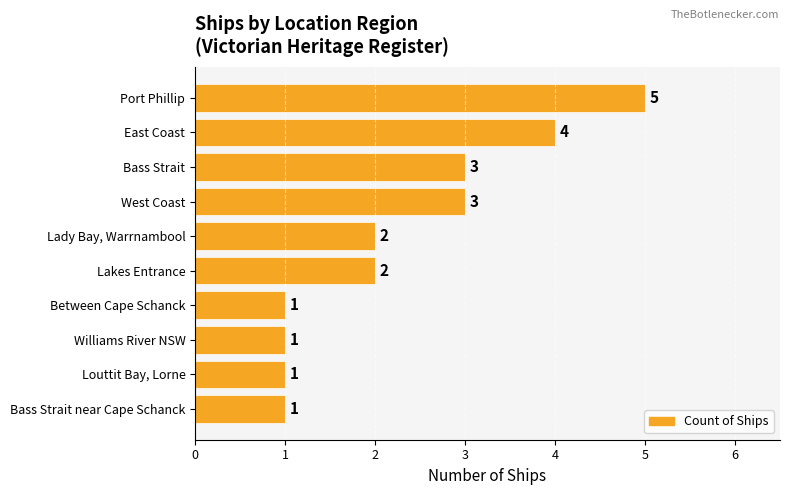

What is the difference between the maximum and second lowest values?

4